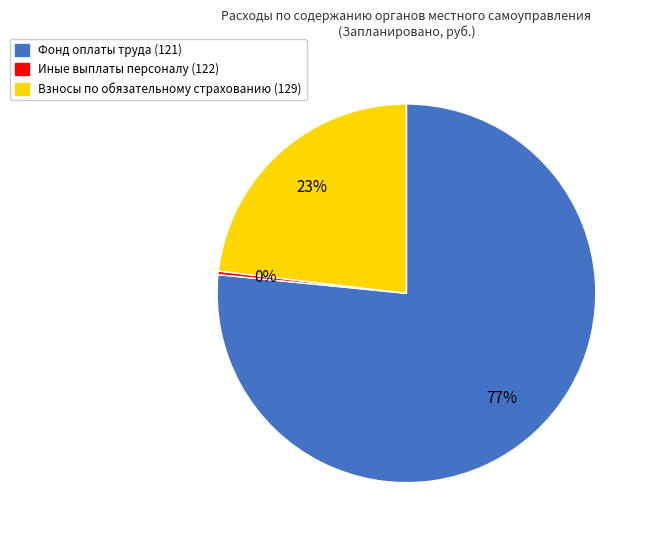

Which has a higher value, Взносы по обязательному страхованию (129) or Иные выплаты персоналу (122)?

Взносы по обязательному страхованию (129)